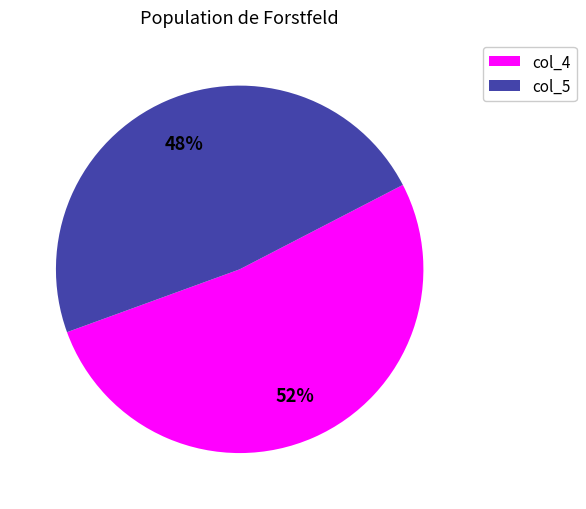

The col_5 slice represents 40% of the pie. True or false?

False